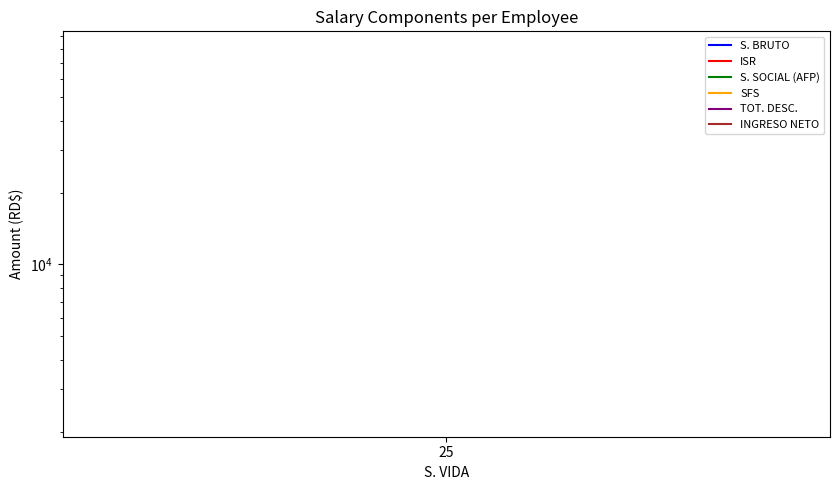

What is the sum of all TOT. DESC. values?

23817.3